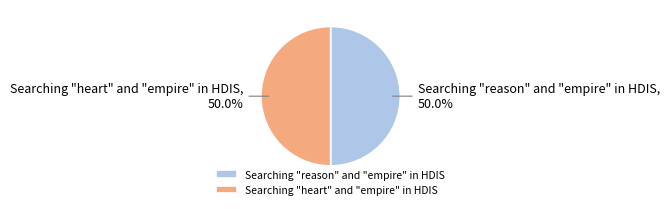

To the nearest percent, what percentage of the pie is Searching "reason" and "empire" in HDIS?

50%